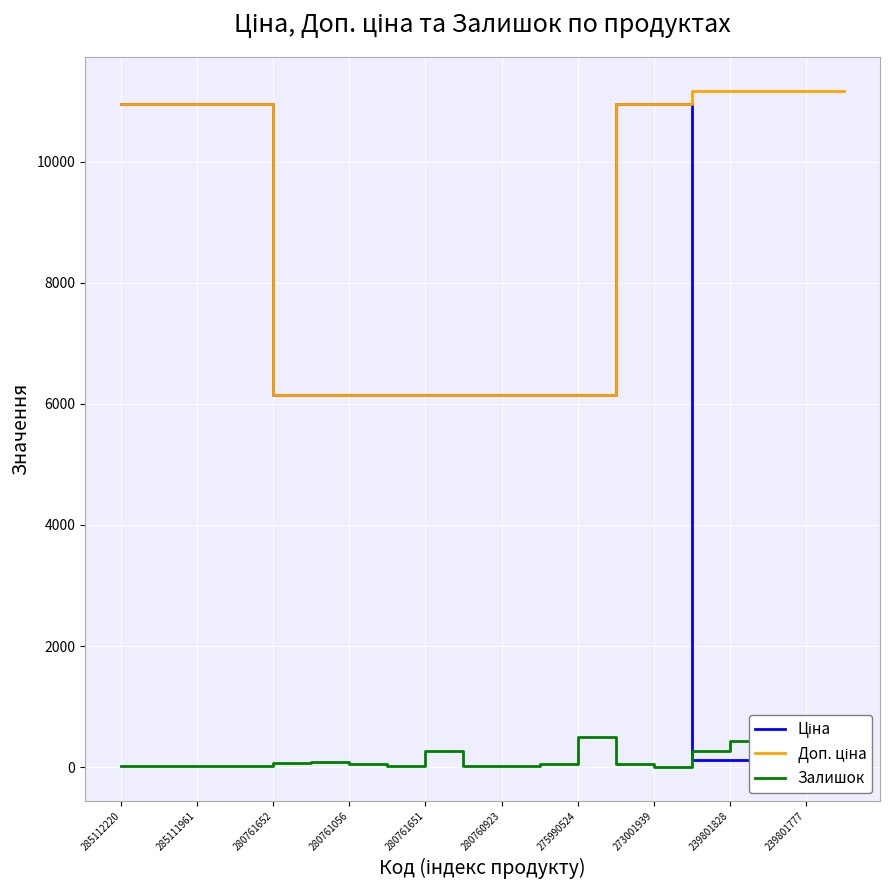

What is the greatest value displayed?

11169.0